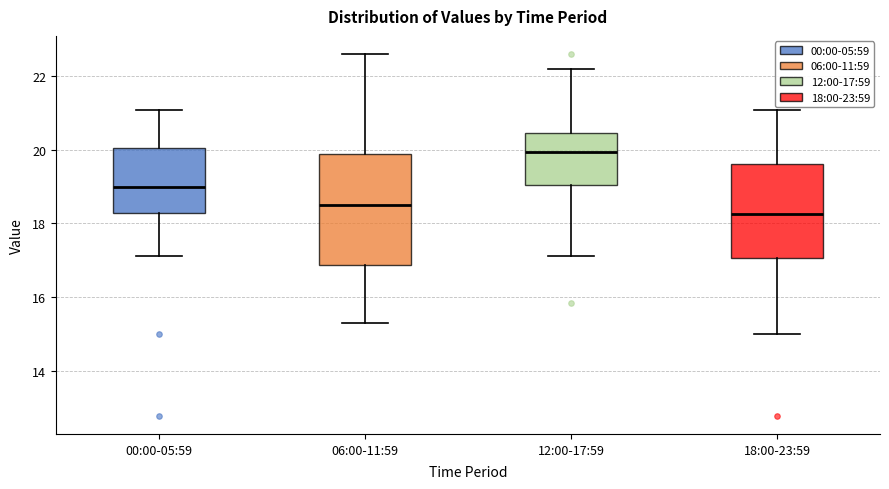

Where is the upper edge of the box for 06:00-11:59 on the y-axis? The values are not printed on the chart, so give them approximately, as read against the axis.

19.8